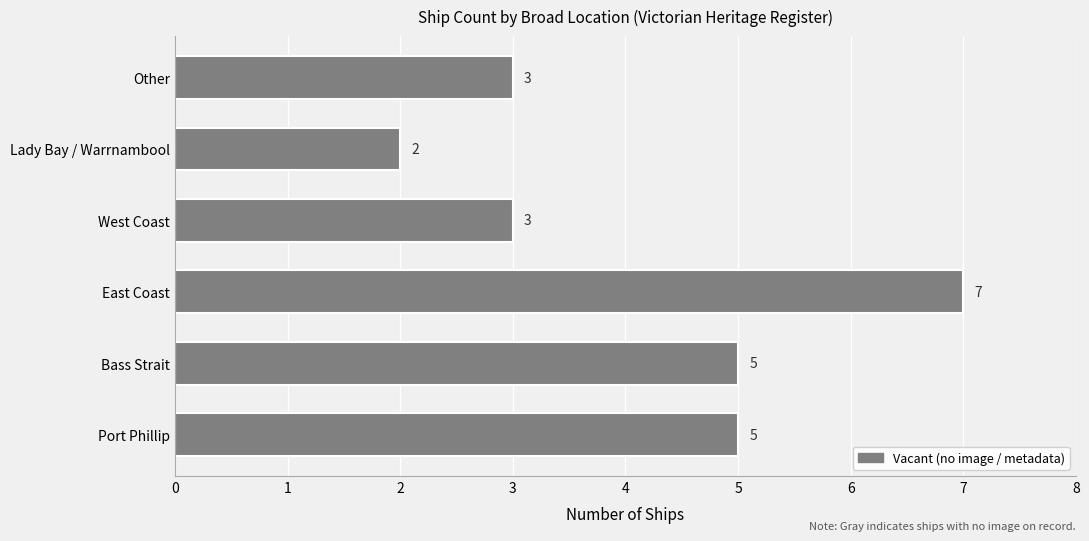

What is the difference between the maximum and minimum values?

5